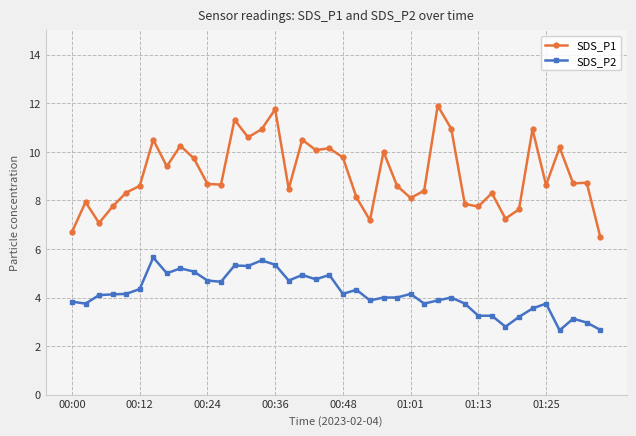

What is the maximum value for SDS_P1?

11.9